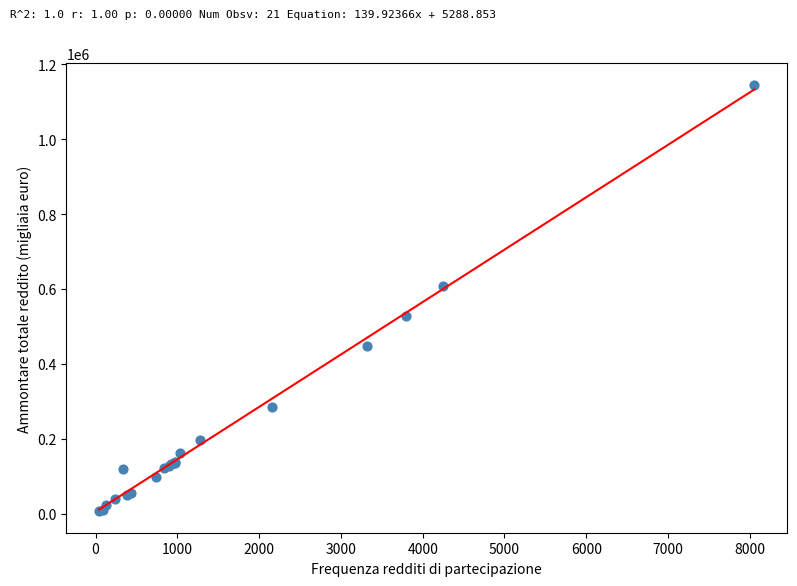

What Y value in the scatter plot is closest to 575974?

607087